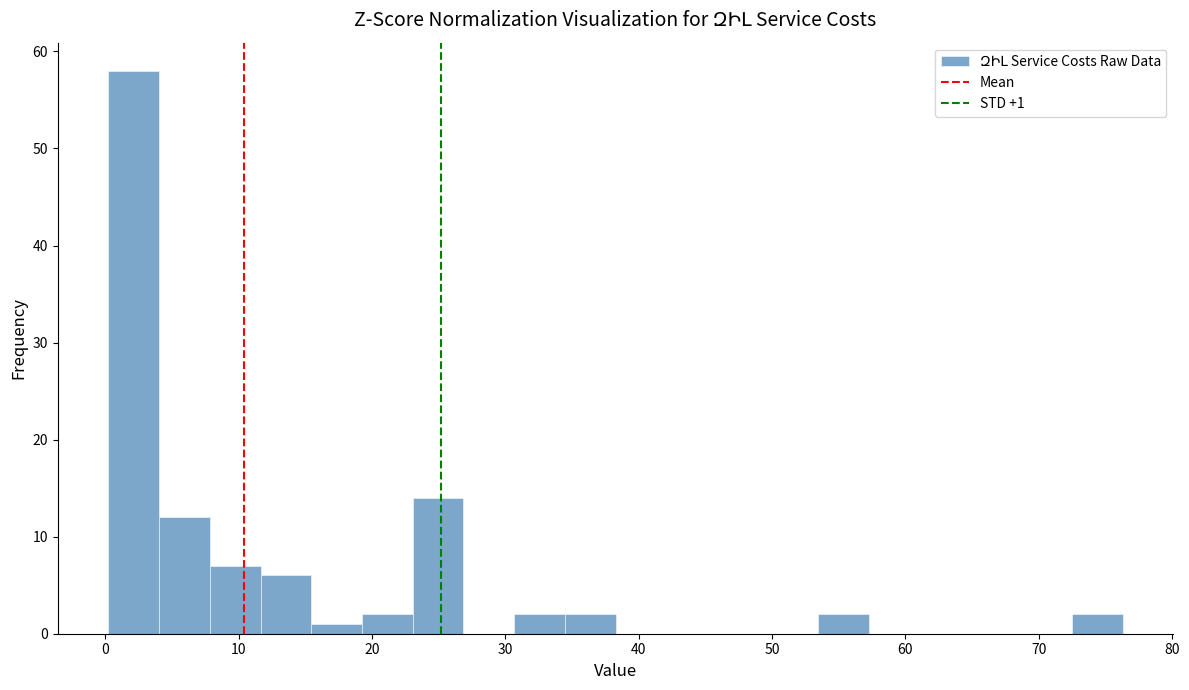

Read against the x-axis, roughly where is the centre of the tallest bar?

2